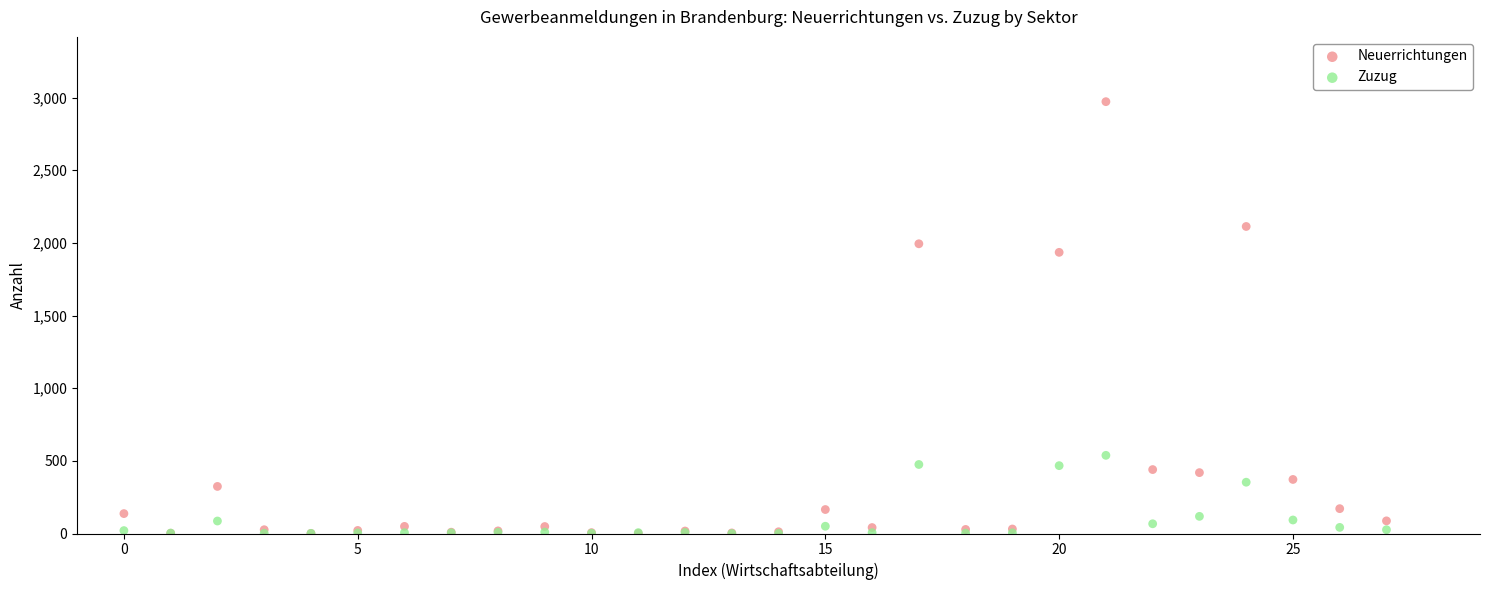

Across all series, what Y value is closest to 1486?

1935